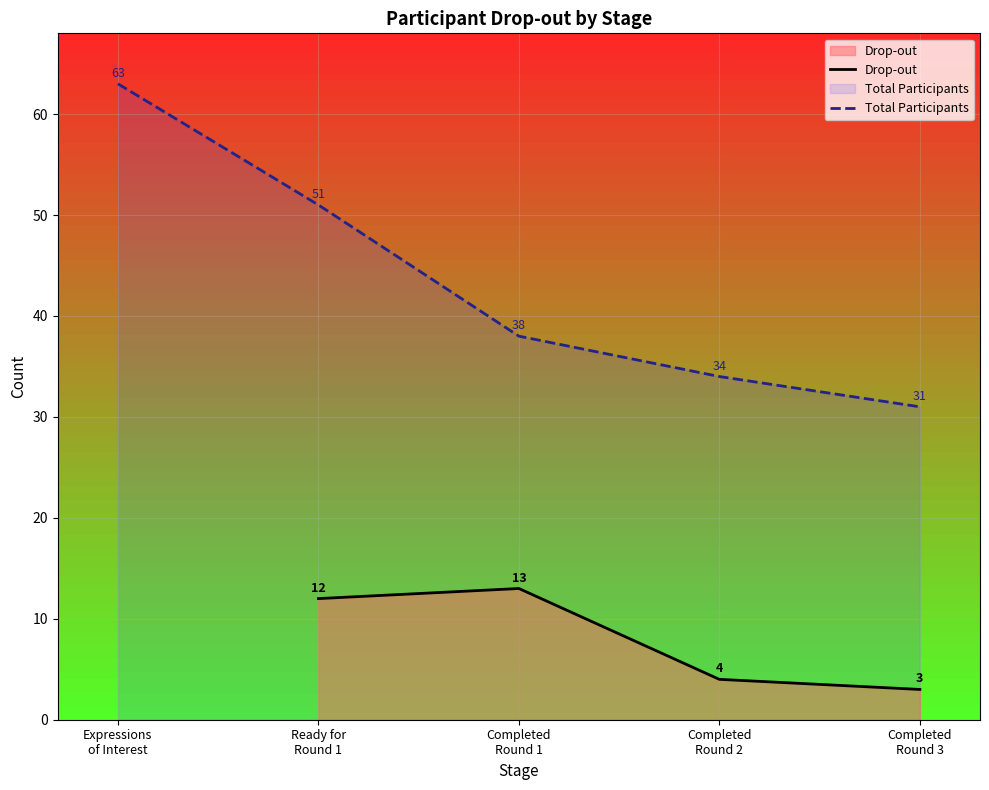

What is the value of the 3rd point from the left?

4